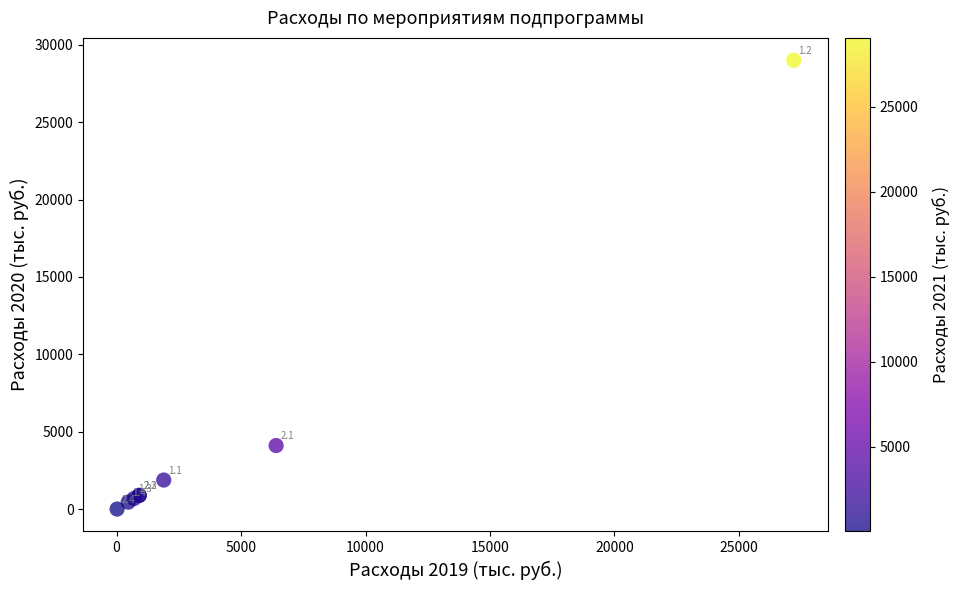

What Y value in the scatter plot is closest to 14503?

4119.0